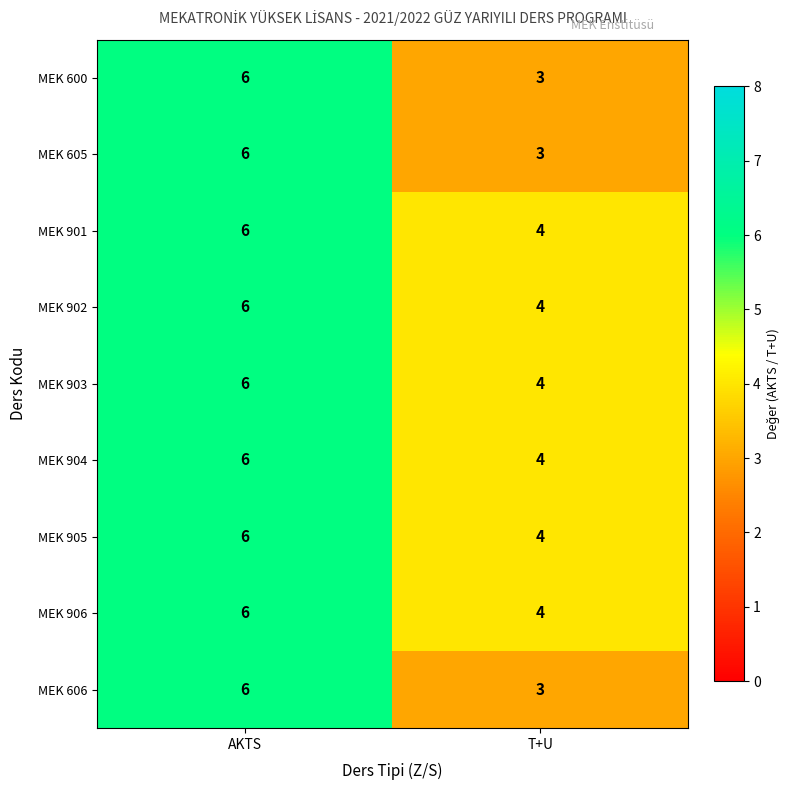

Is the value of MEK 605 at AKTS greater than the value of MEK 905 at T+U?

Yes